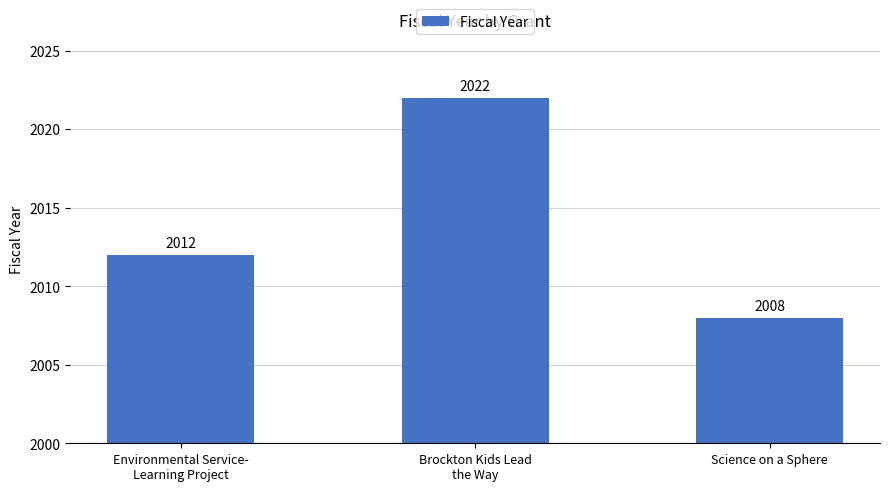

How many values are between 2008 and 2022?

3